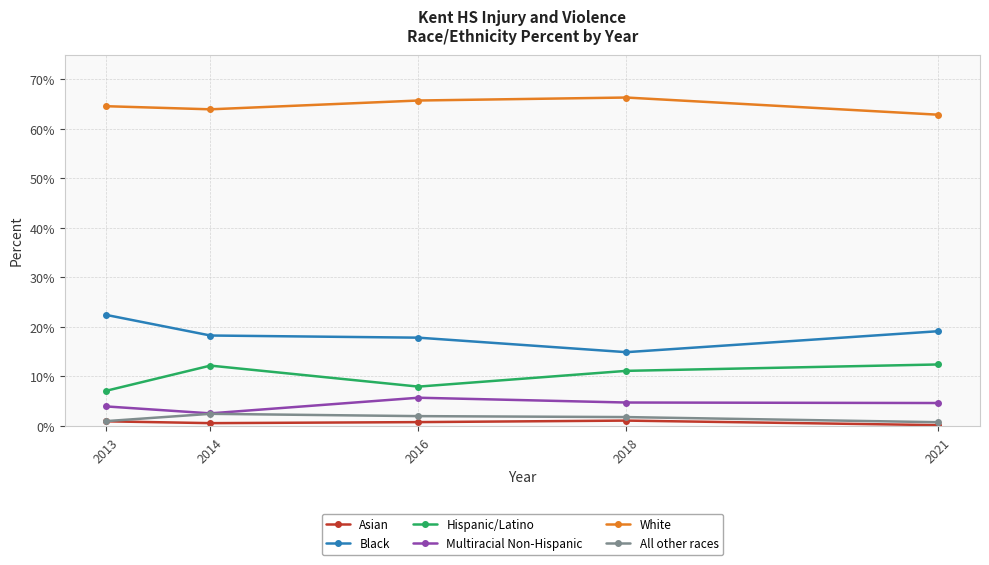

What are all the series names shown in the legend?

Asian, Black, Hispanic/Latino, Multiracial Non-Hispanic, White, All other races